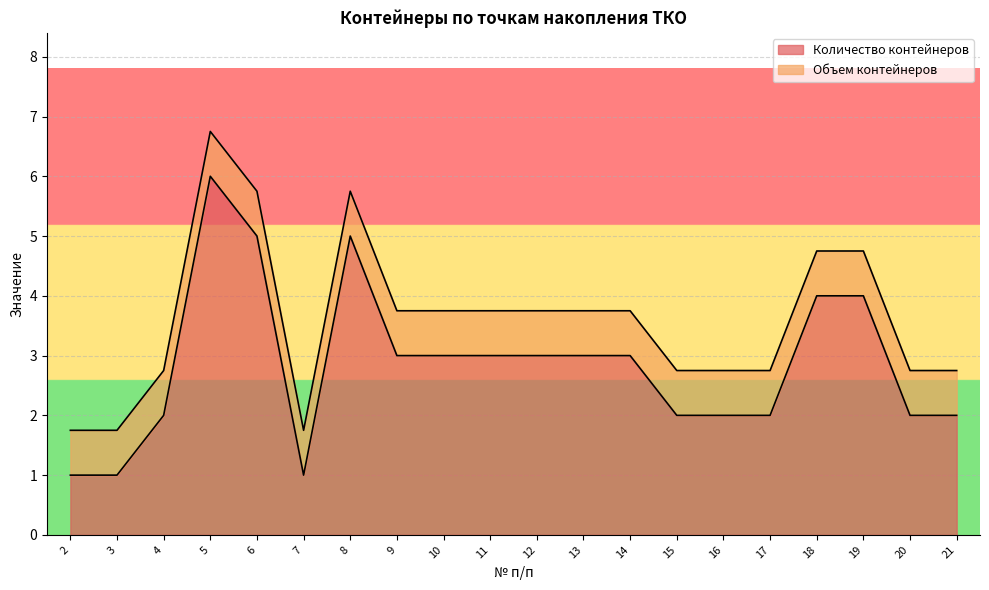

How many values are between 2 and 4?

14